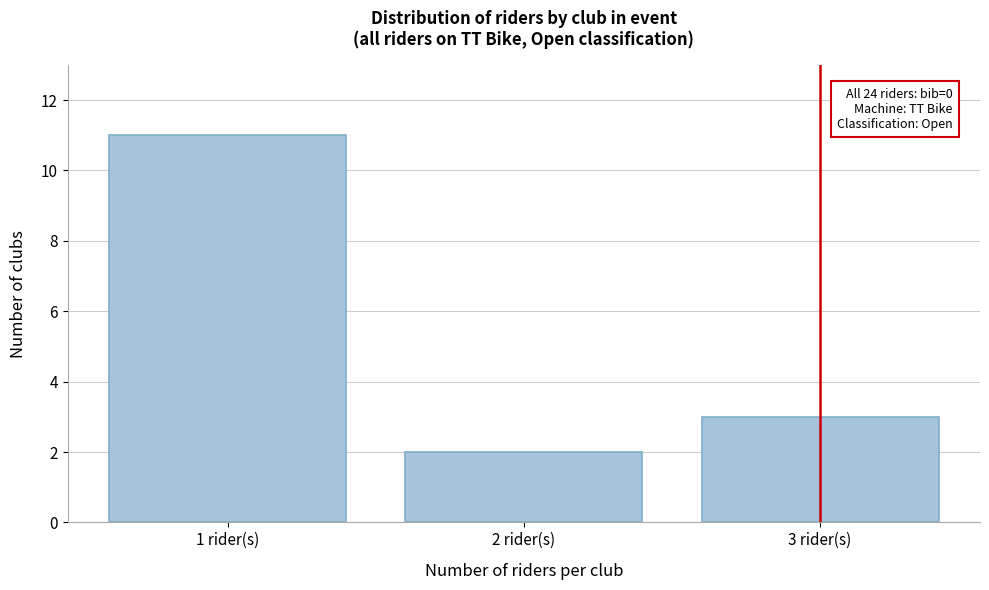

Reading left to right, extract all data points from this chart.

11	2	3